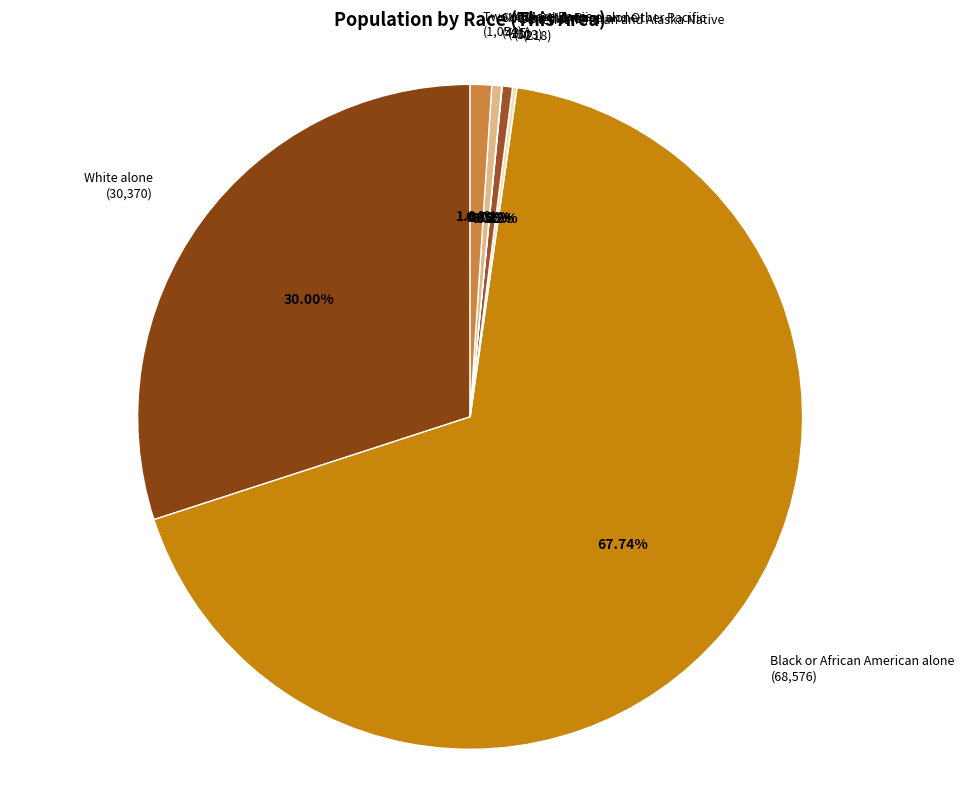

To the nearest percent, what is the combined percentage of White alone and Some Other Race alone?

30%